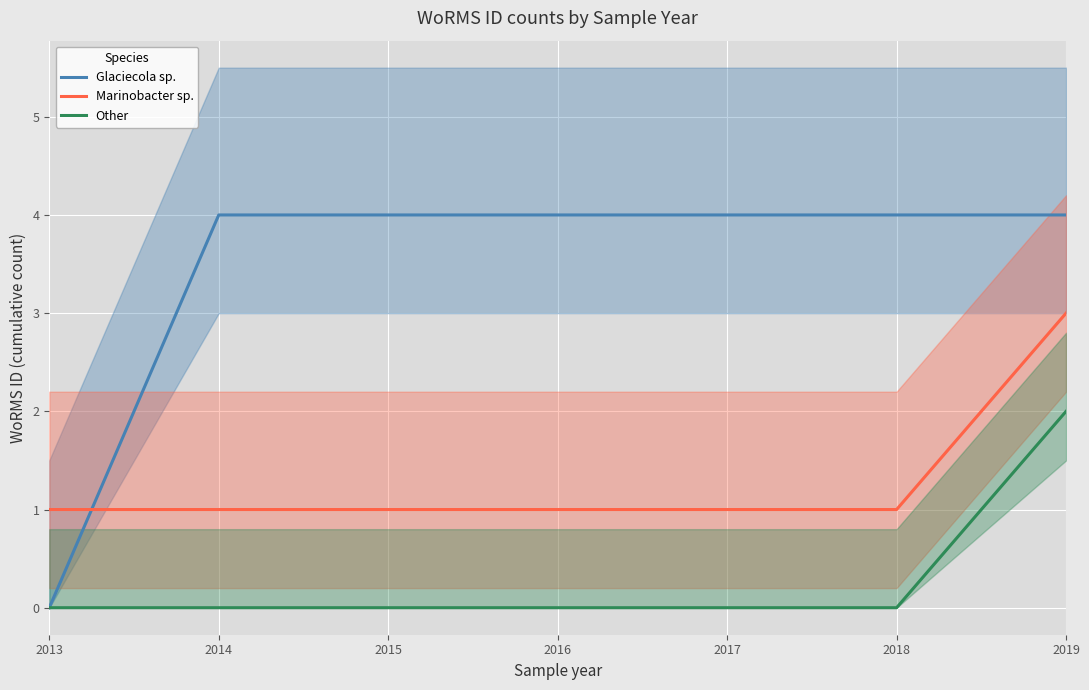

True or false: Glaciecola sp. and Other cross at least once.

False